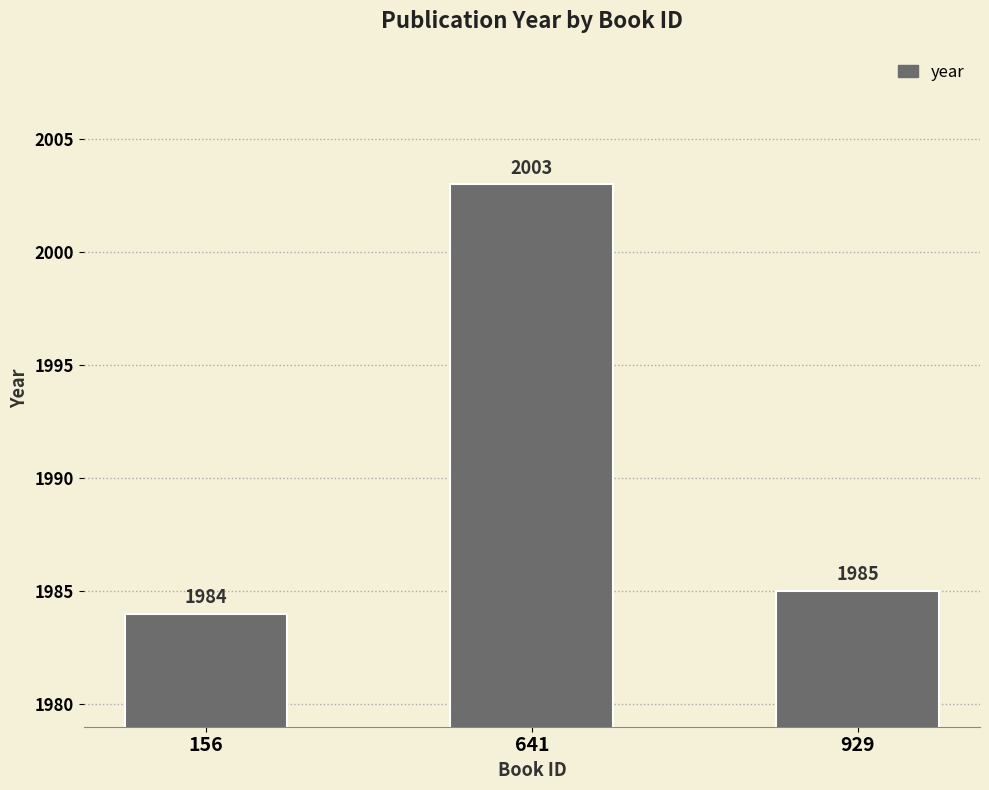

The chart shows a value of 1984 at 156. True or false?

True